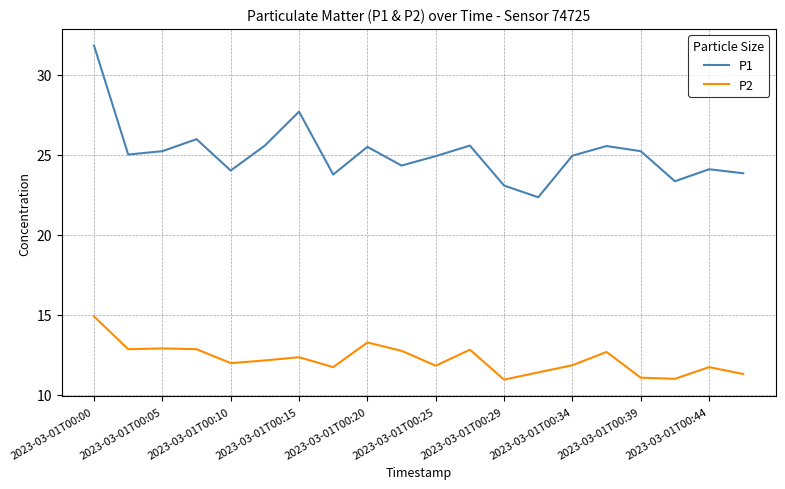

Rank the series by their maximum value, from lowest to highest.

P2, P1